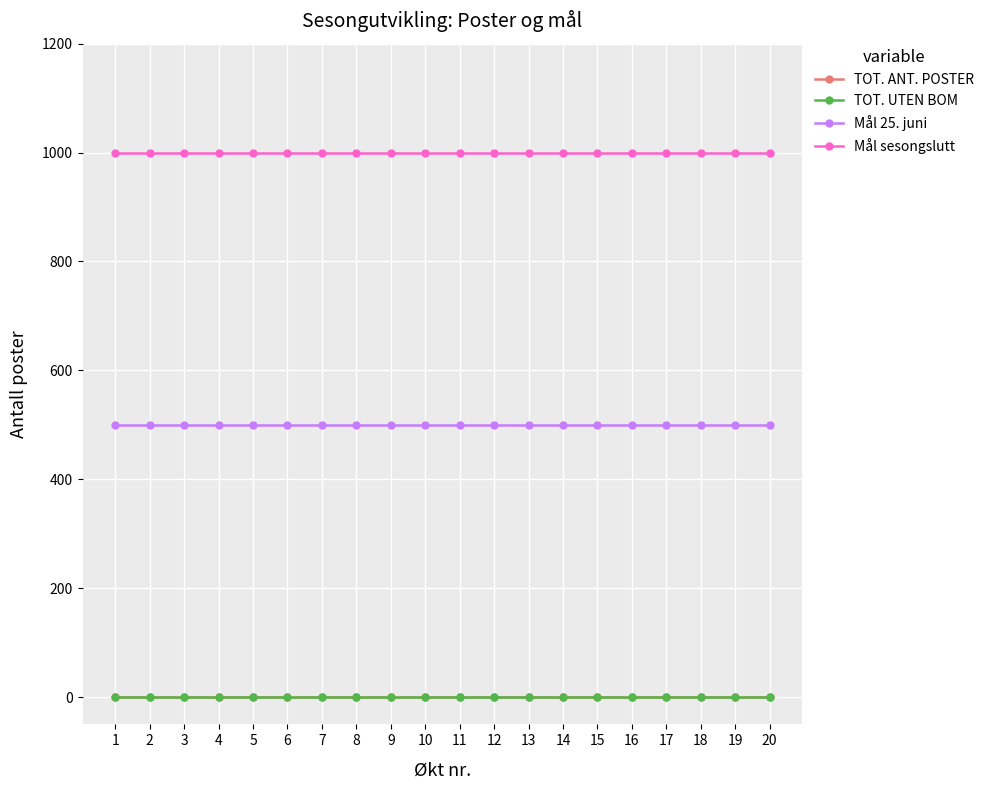

What is the maximum value shown in the chart?

1000